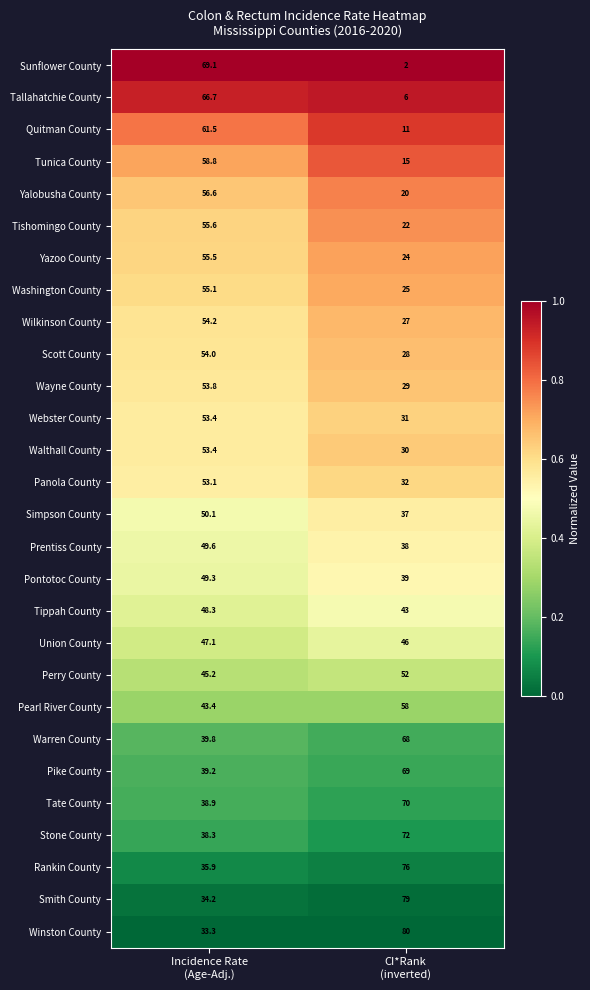

Which series has the largest range (max minus min)?

Sunflower County